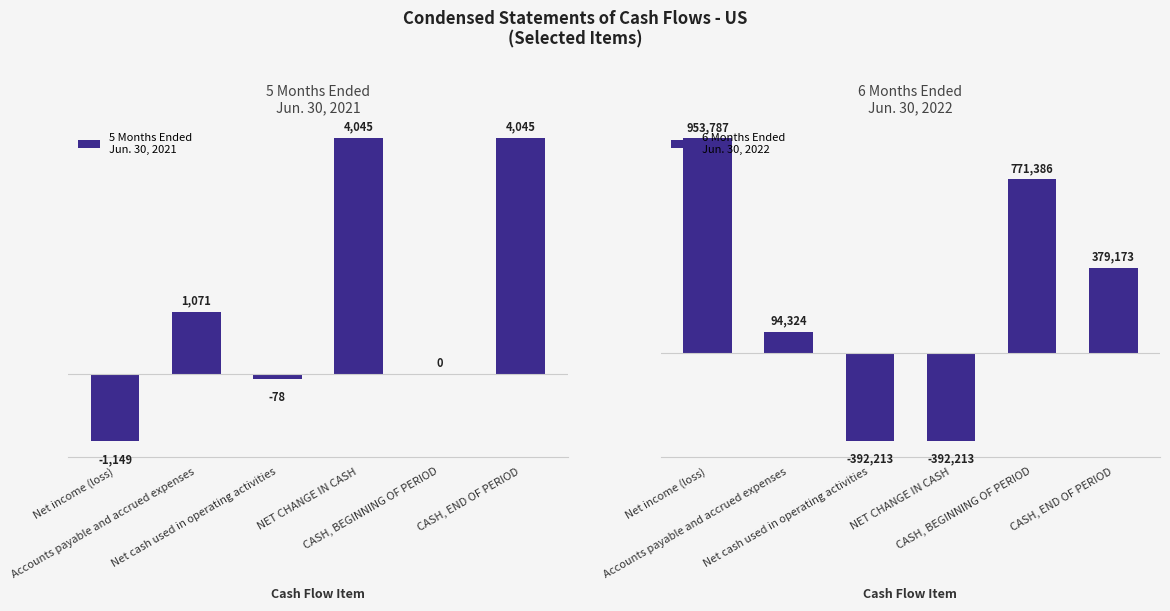

List the series in order of their overall mean, lowest first.

5 Months Ended
Jun. 30, 2021, 6 Months Ended
Jun. 30, 2022